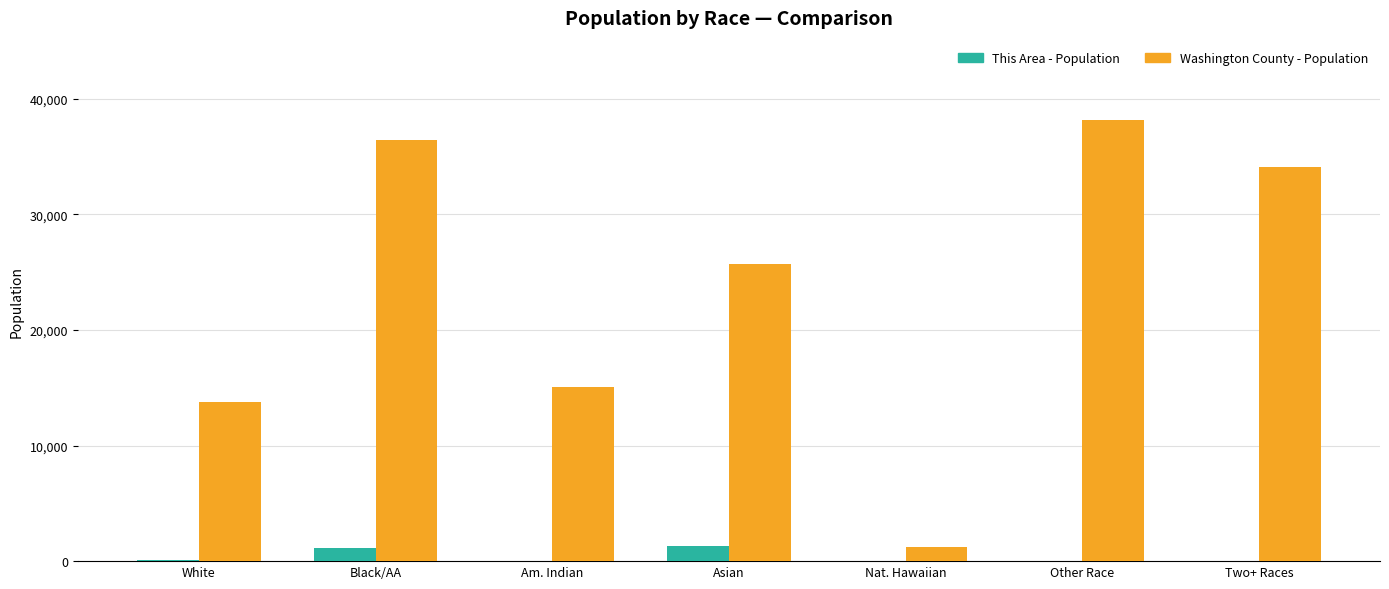

At which category does the chart reach its peak across all series?

Other Race